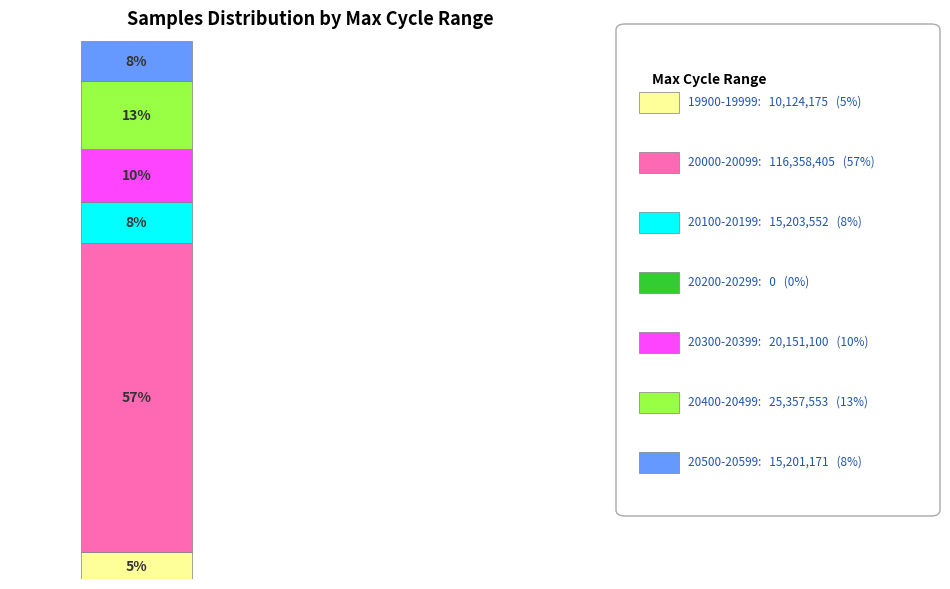

Does the chart contain stacked bars?

Yes